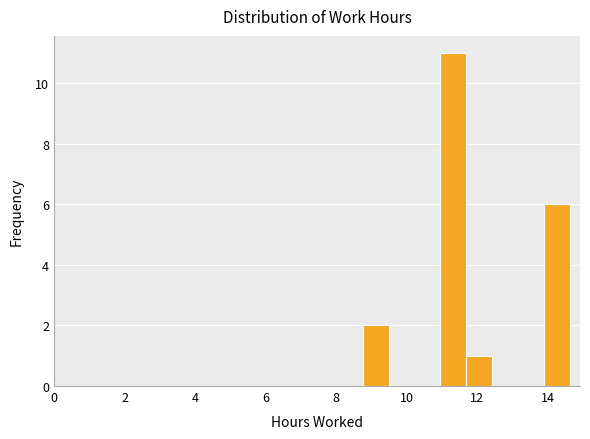

Read against the x-axis, roughly where is the centre of the tallest bar?

11.4